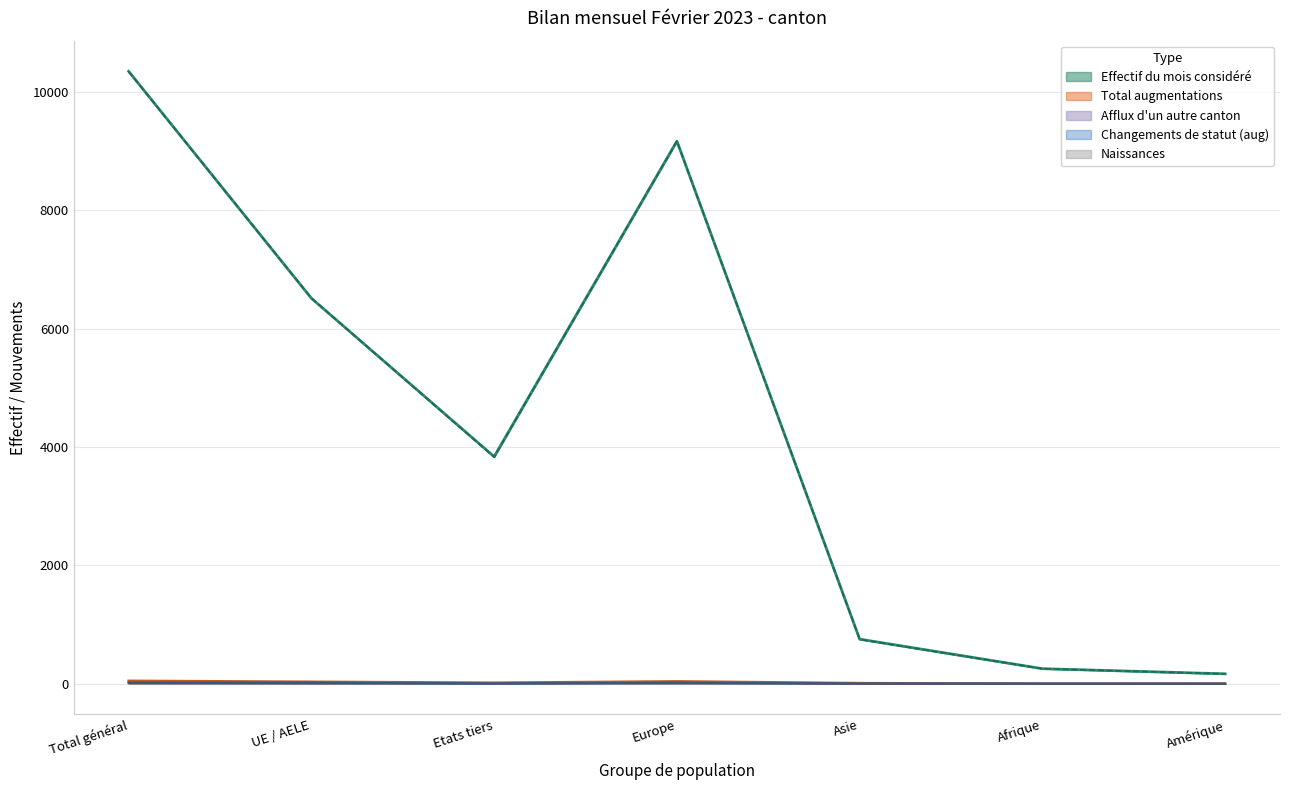

At which category is the sum across all series the highest?

Total général